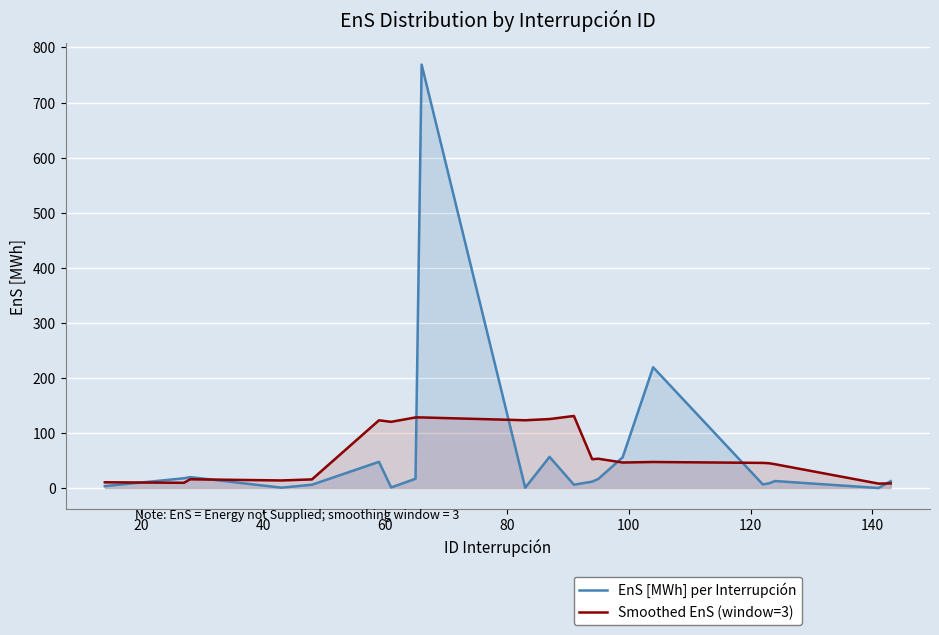

Which series ends up on top after the final intersection of EnS [MWh] per Interrupción and Smoothed EnS (window=3)?

EnS [MWh] per Interrupción